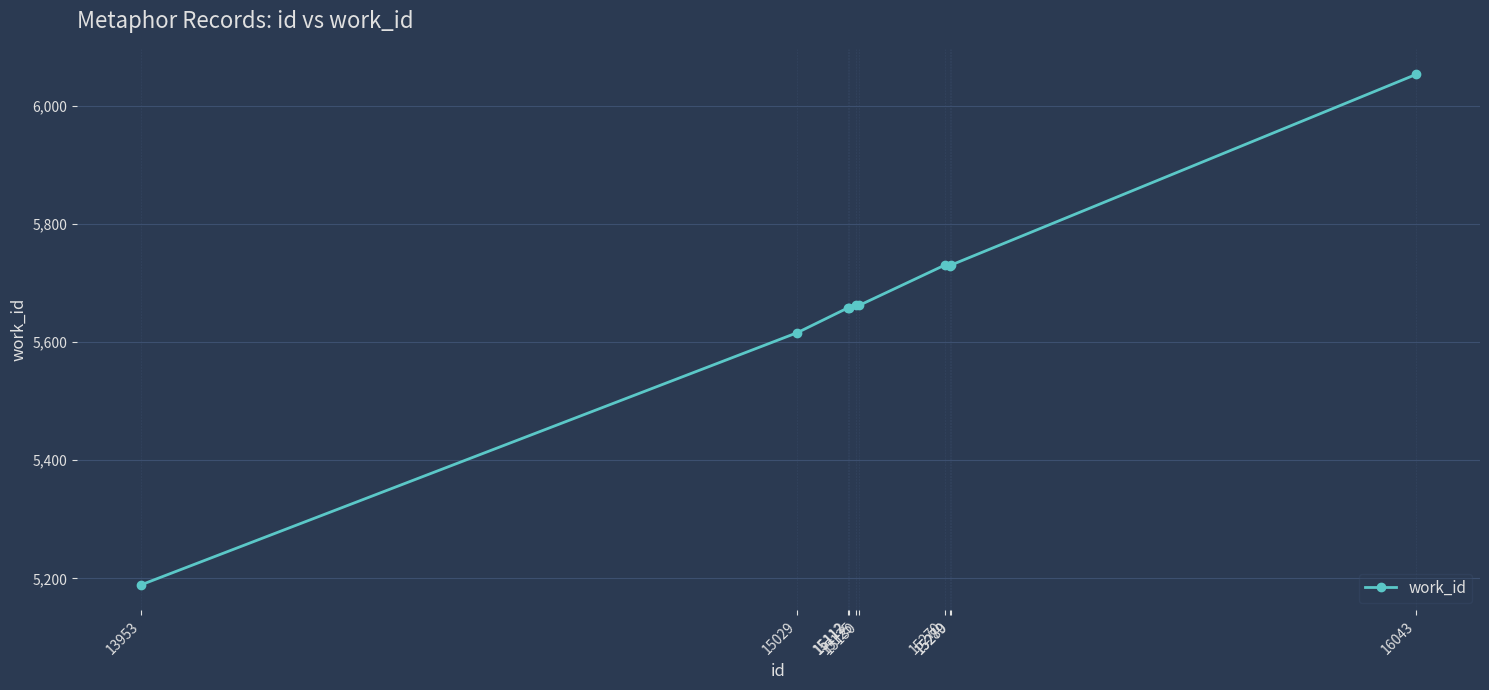

What is the value of the 3rd point from the left?

5658